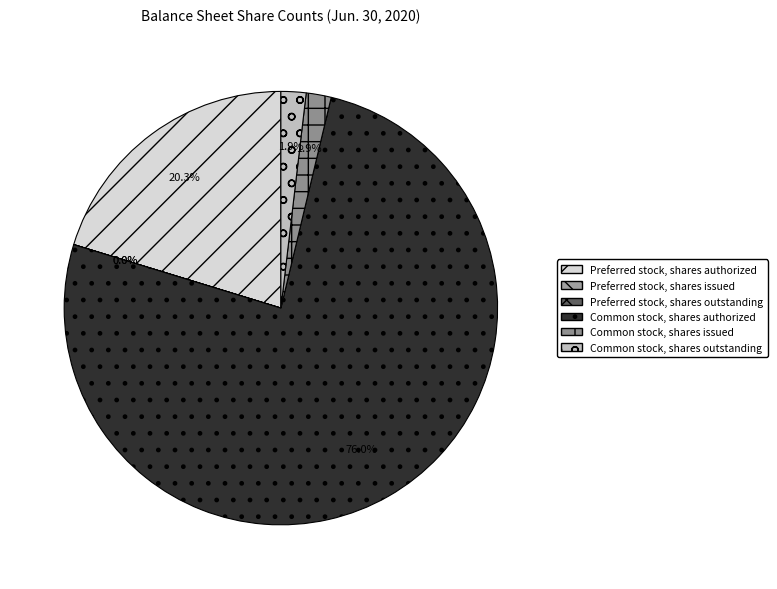

Does any single category account for the majority?

Yes